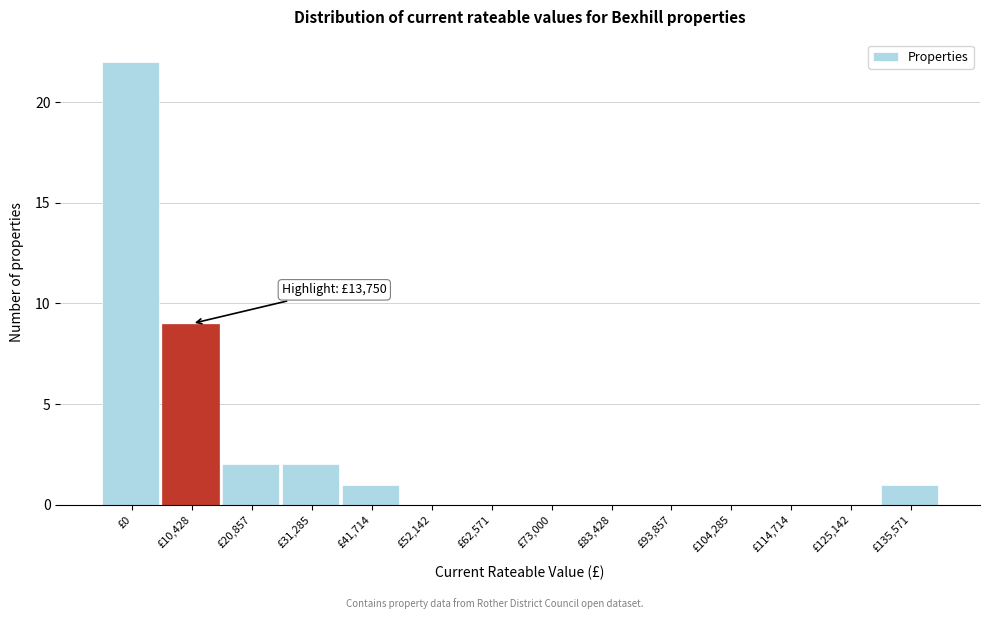

Reading left to right, transcribe all the data shown in this chart.

£0=22	£10,428=9	£20,857=2	£31,285=2	£41,714=1	£52,142=0	£62,571=0	£73,000=0	£83,428=0	£93,857=0	£104,285=0	£114,714=0	£125,142=0	£135,571=1